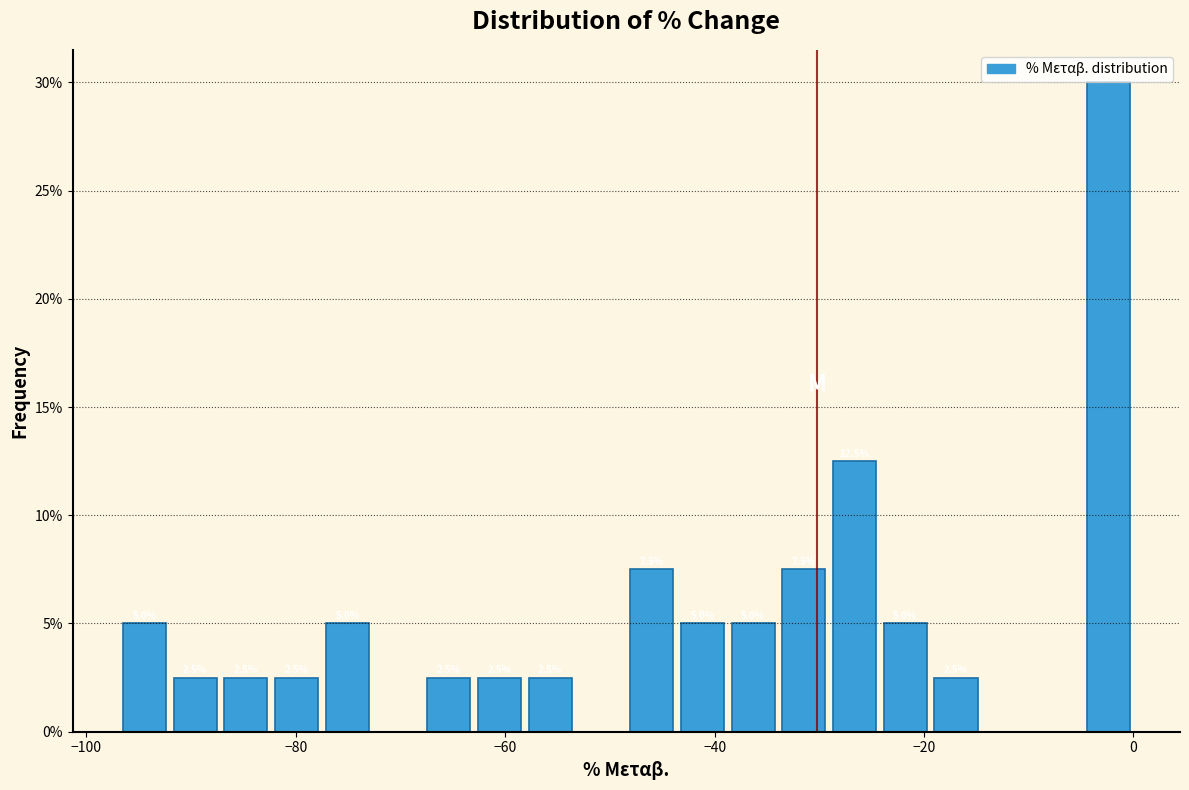

Read against the x-axis, roughly where is the centre of the tallest bar?

-2